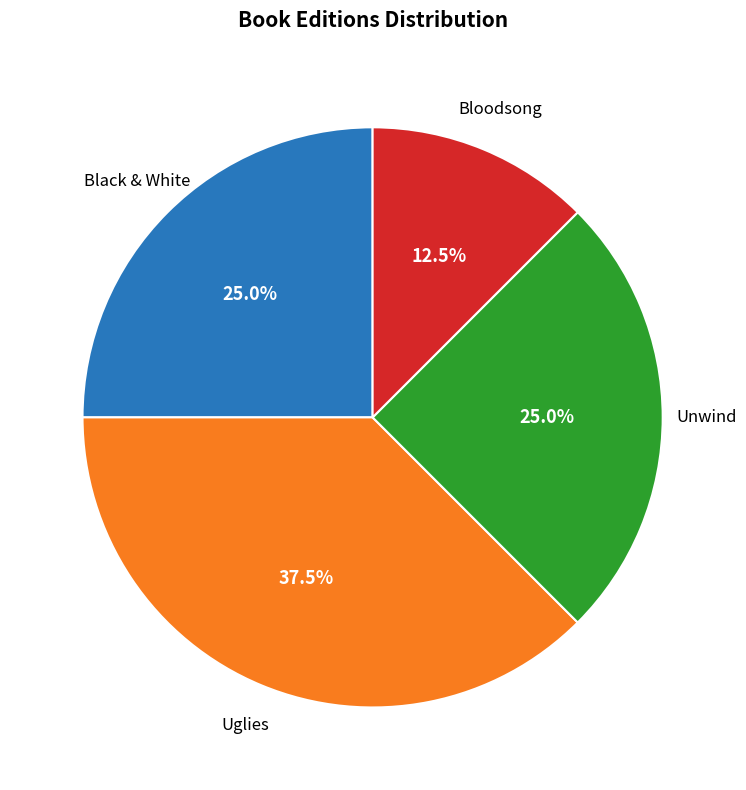

Is there a majority slice in this chart?

No